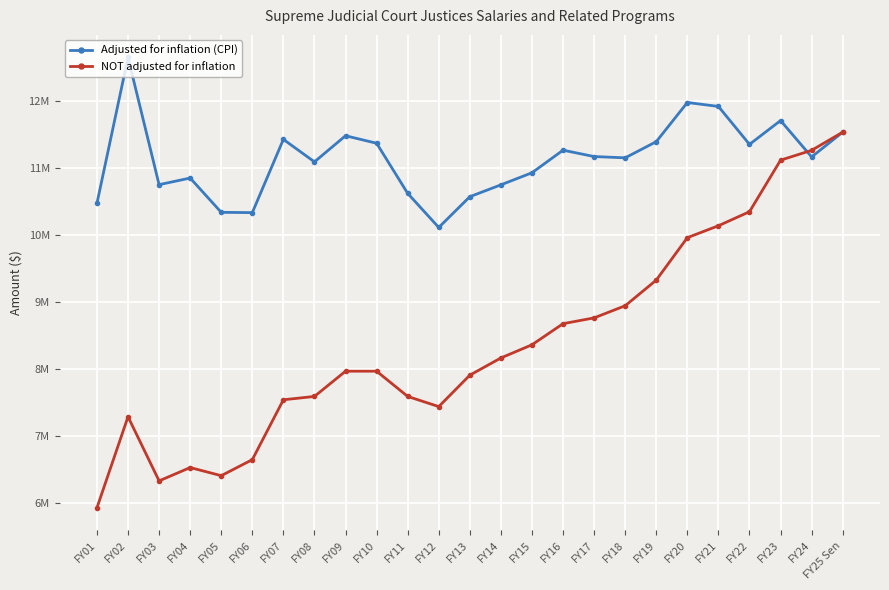

What position from the left is FY05?

5